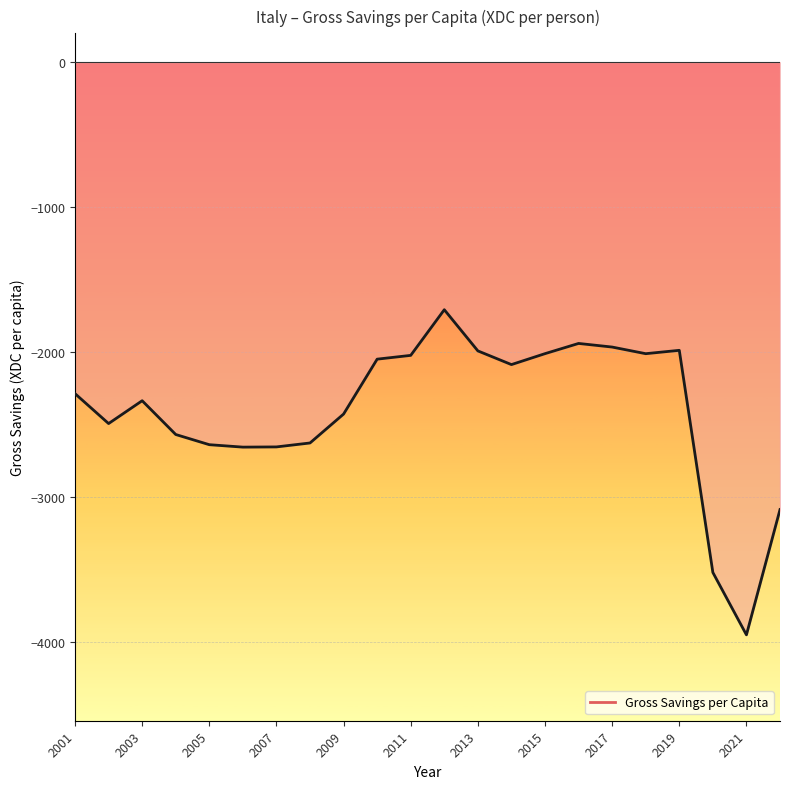

What is the smallest value displayed?

-3953.8